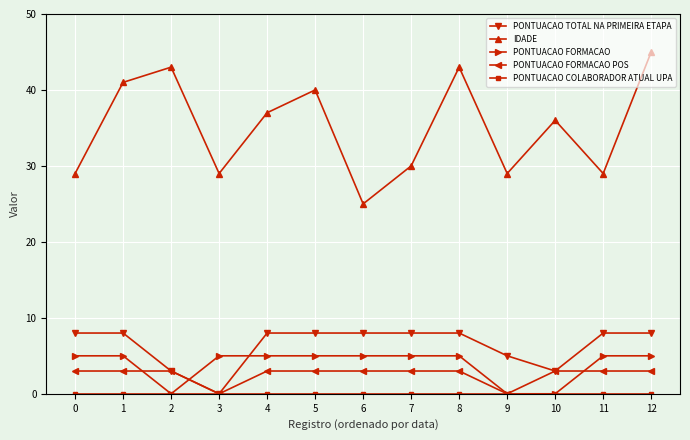

What is the maximum value shown in the chart?

45